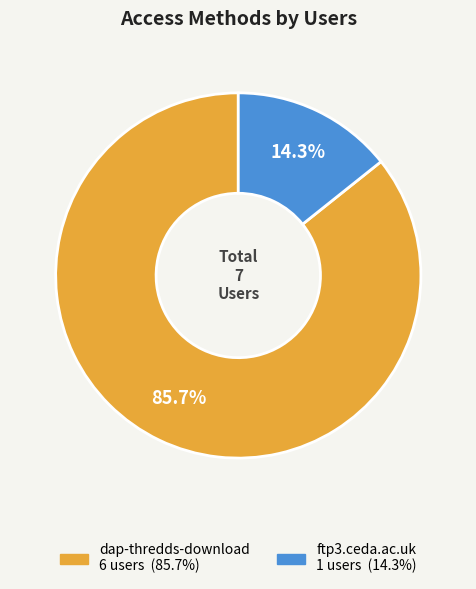

The ftp3.ceda.ac.uk slice represents 24% of the pie. True or false?

False